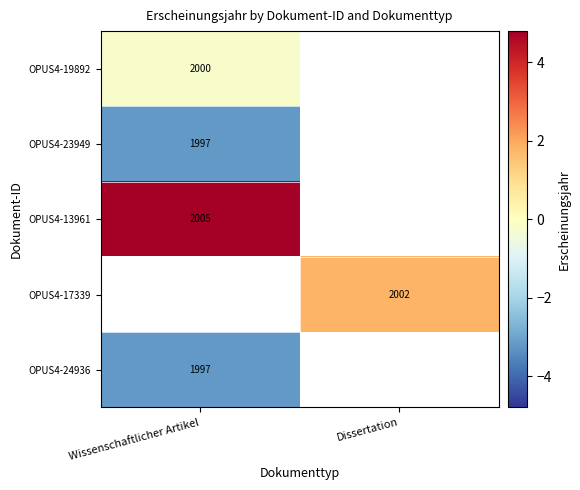

Is the value of OPUS4-23949 at Dissertation greater than the value of OPUS4-24936 at Dissertation?

No